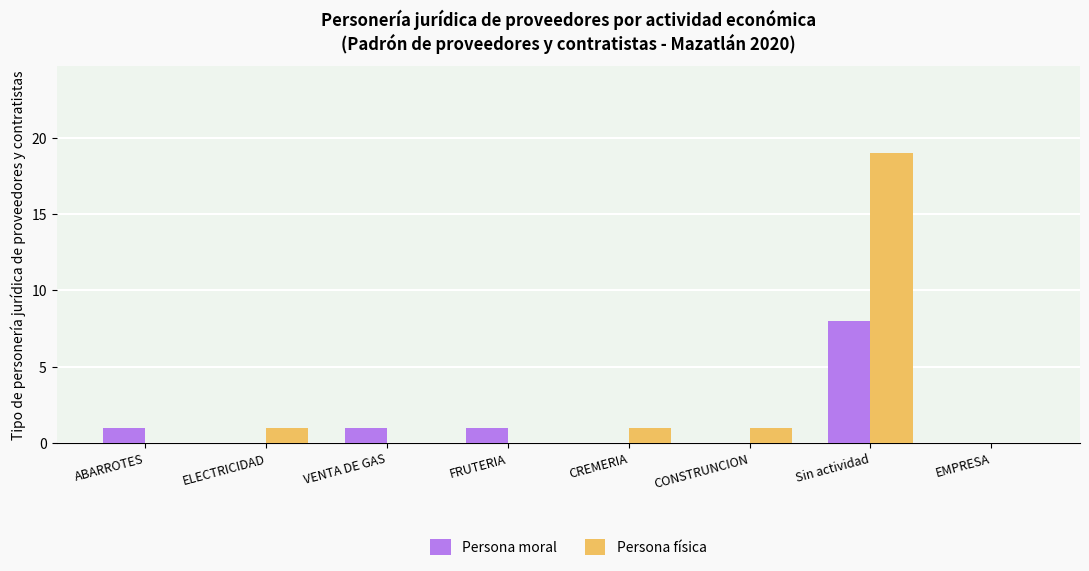

The value of Persona física at EMPRESA is -10. True or false?

False